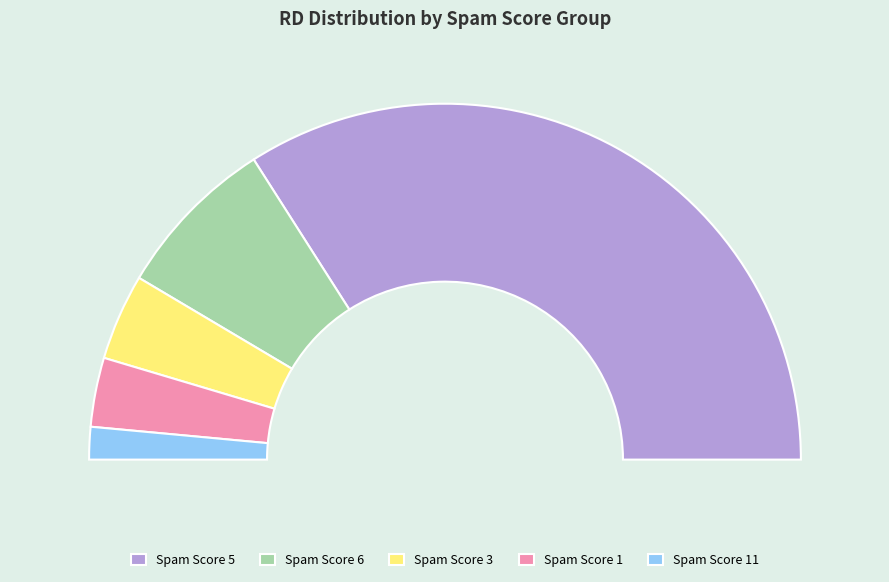

To the nearest percent, what is the difference between the largest and smallest slice percentages?

65%